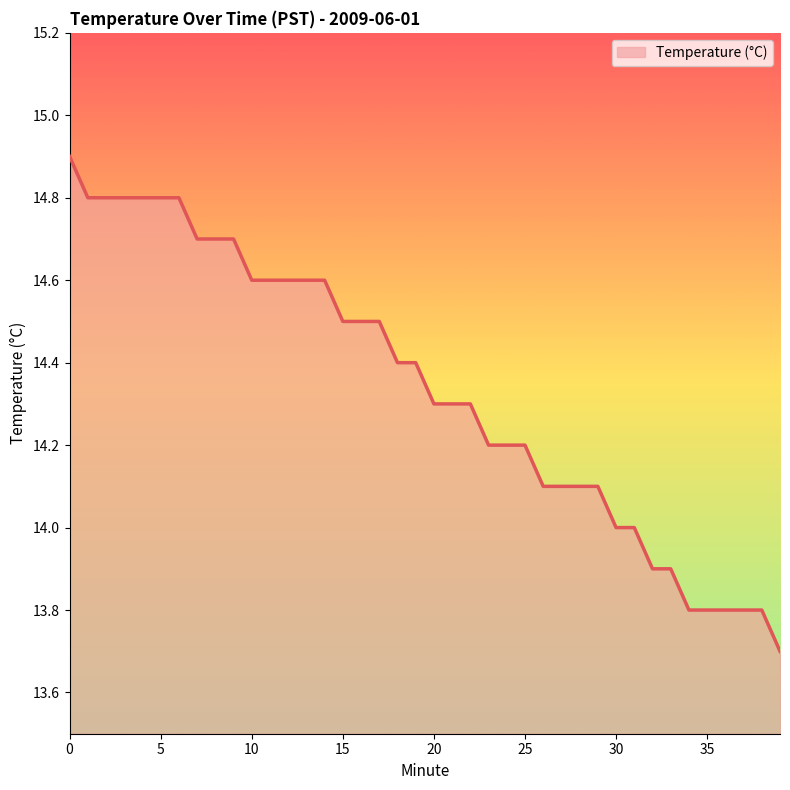

What is the sum of all values?

573.5